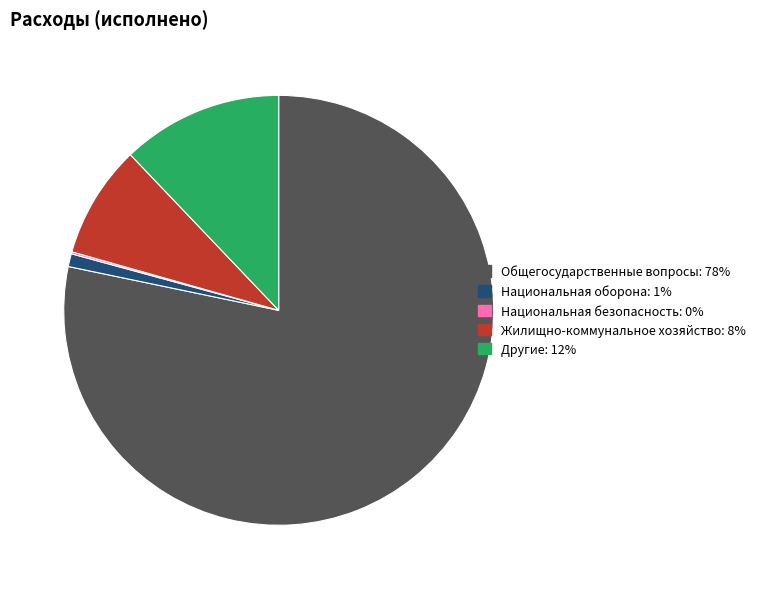

Count the number of slices in the pie.

5